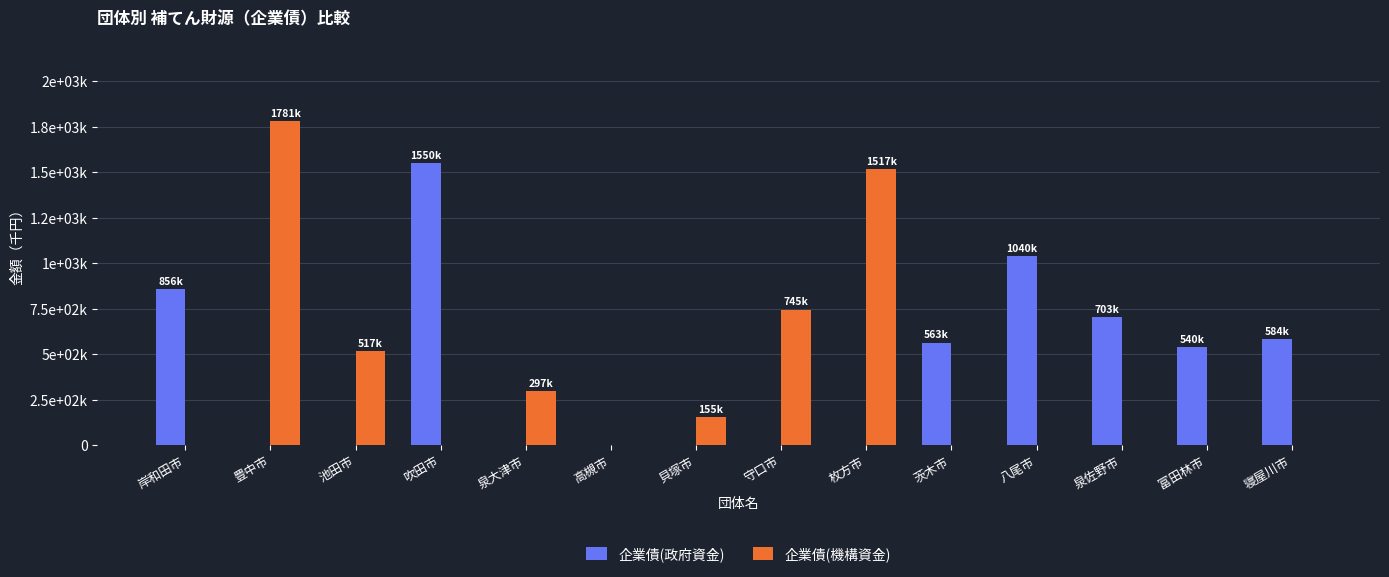

Are the bars horizontal?

No